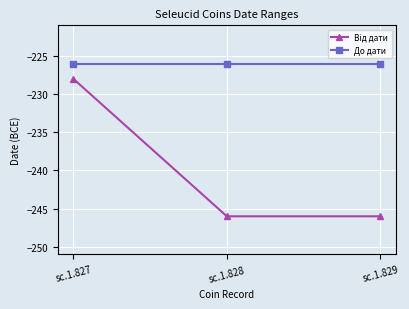

At which category is the sum across all series the highest?

sc.1.827